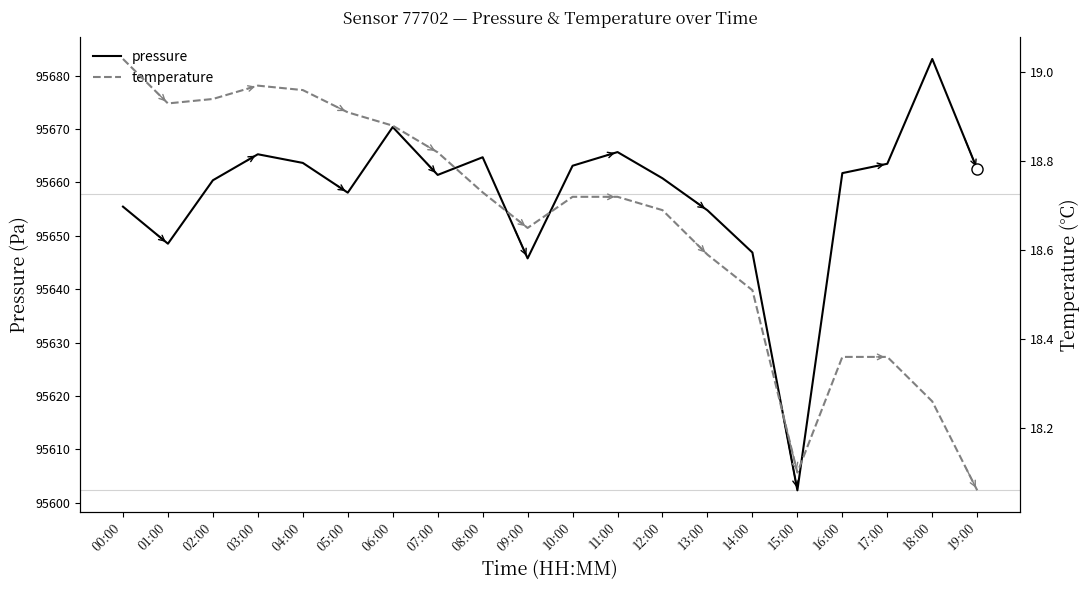

How many series are shown in this chart?

2